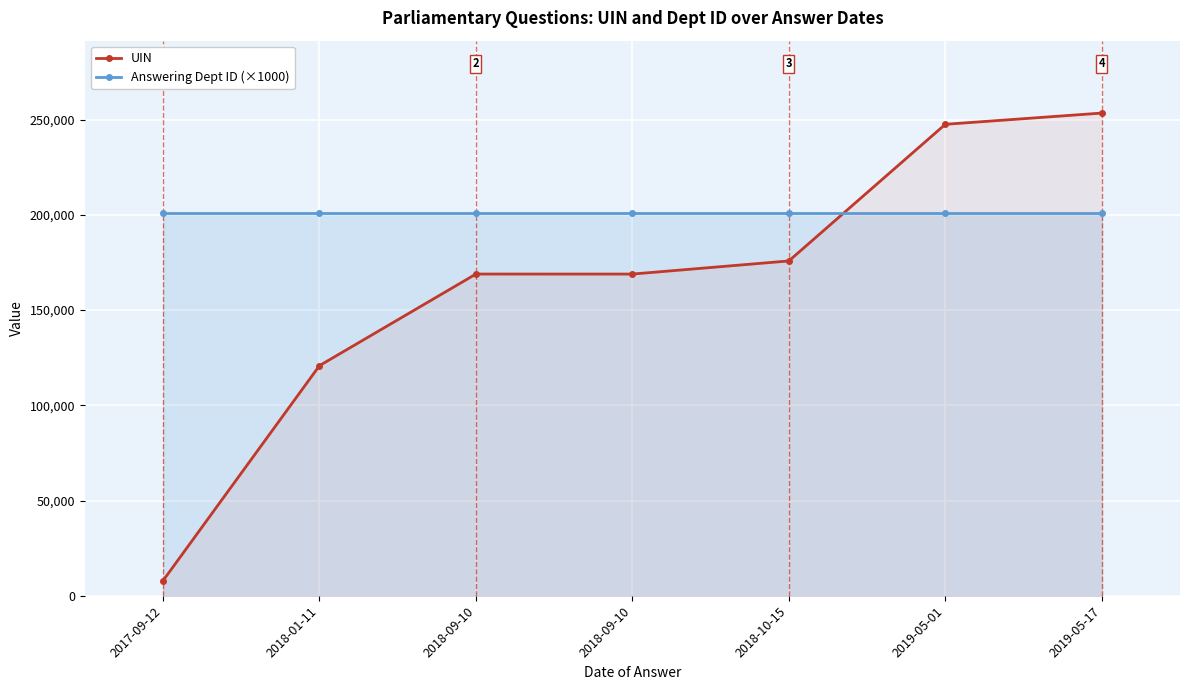

Reading left to right, what are all the values shown in this chart?

UIN: 2017-09-12=7903	2018-01-11=120829	2018-09-10=168930	2018-09-10=168916	2018-10-15=175807	2019-05-01=247552	2019-05-17=253456
Answering Dept ID (×1000): 2017-09-12=201000	2018-01-11=201000	2018-09-10=201000	2018-09-10=201000	2018-10-15=201000	2019-05-01=201000	2019-05-17=201000